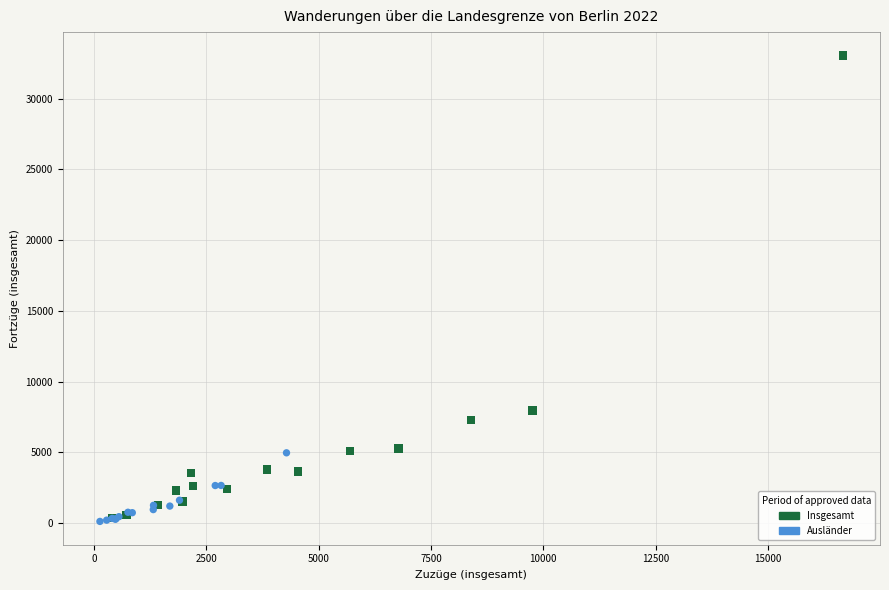

Which series contains the highest Y value?

Insgesamt